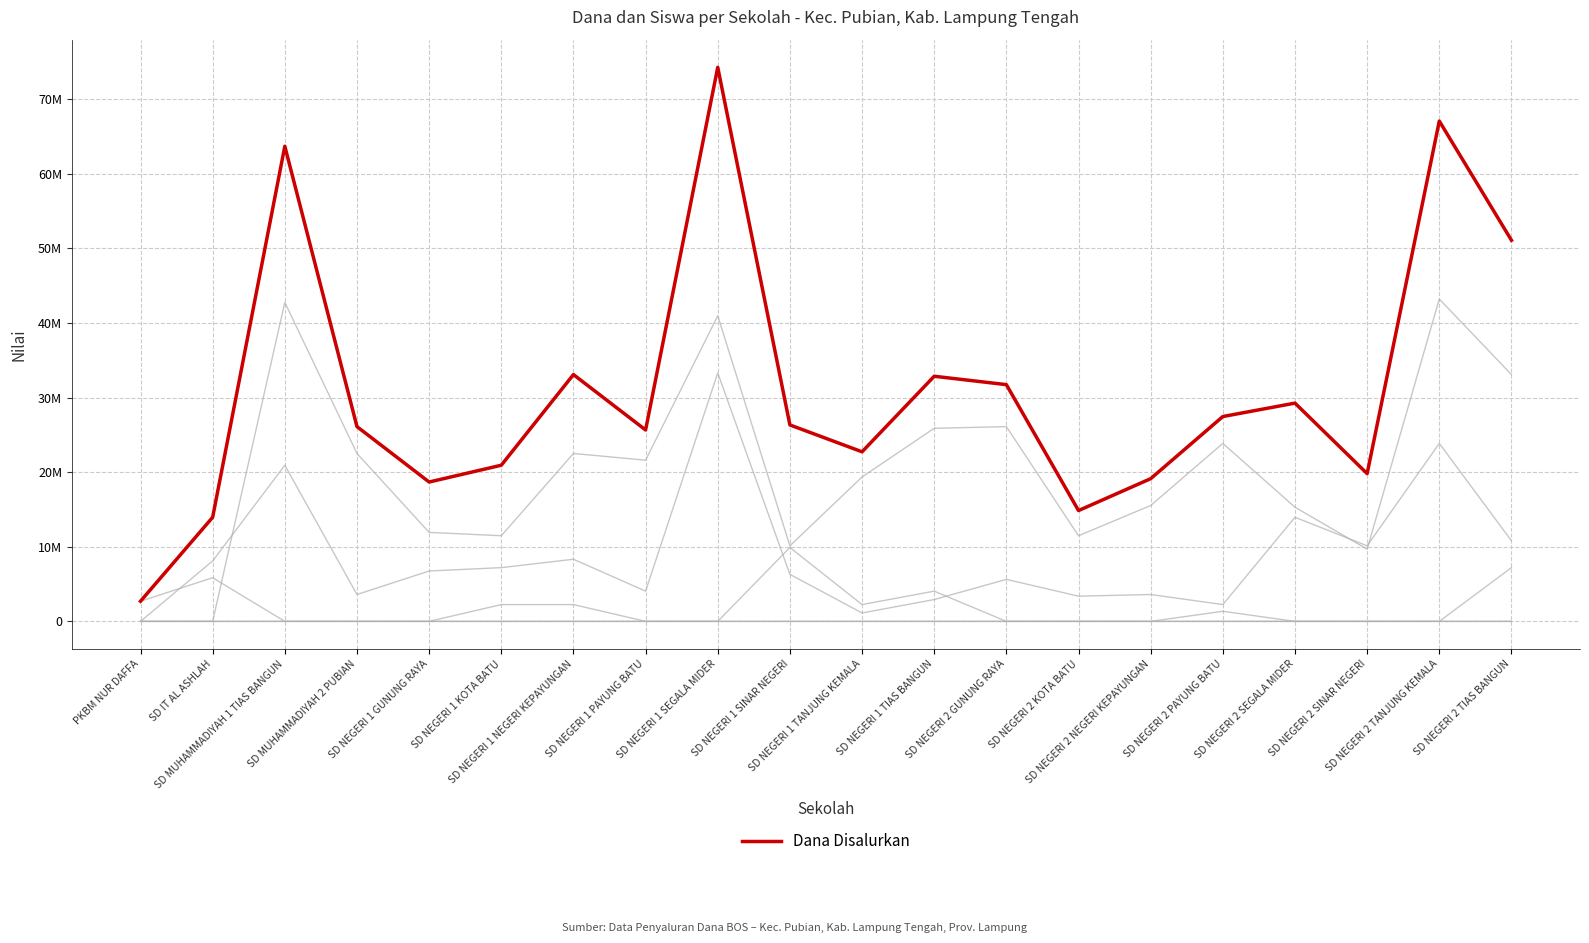

Is this an area chart (filled region under the line)?

No